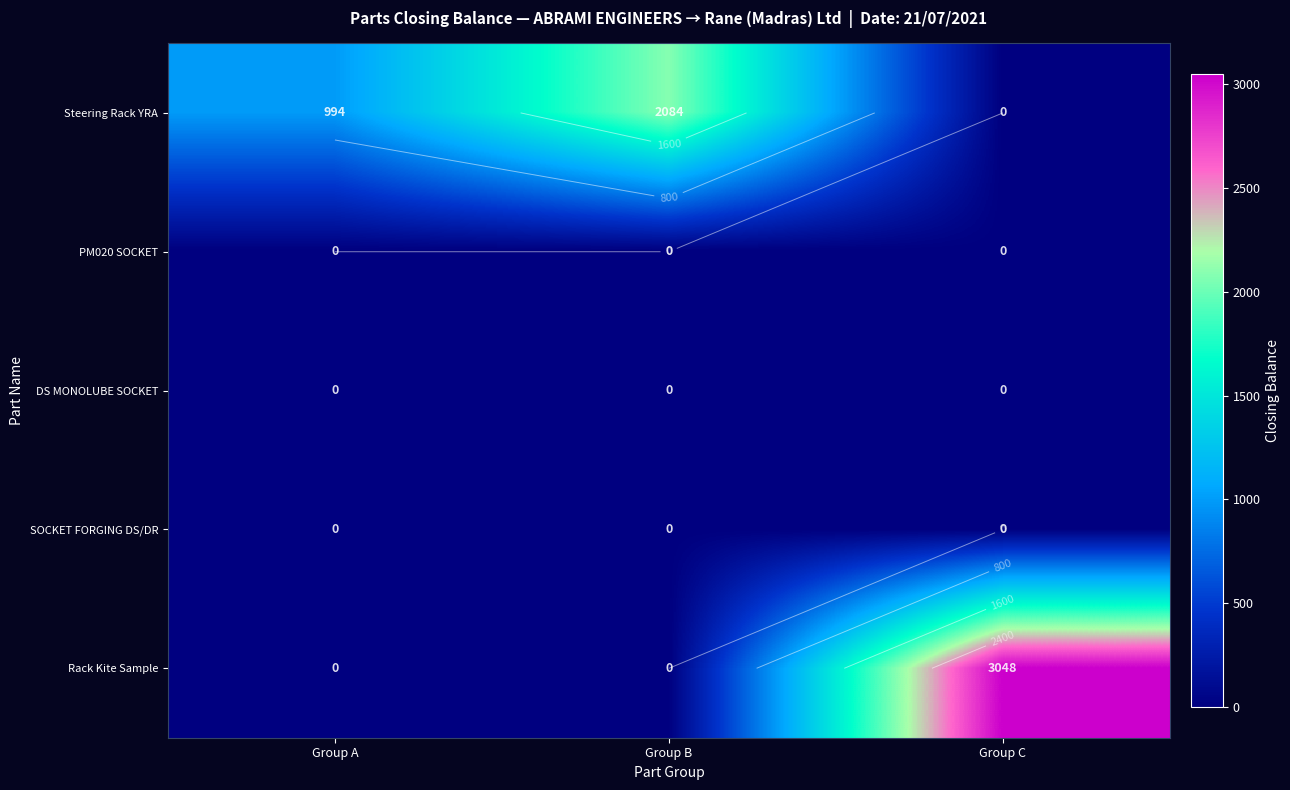

What is the greatest value displayed?

3048